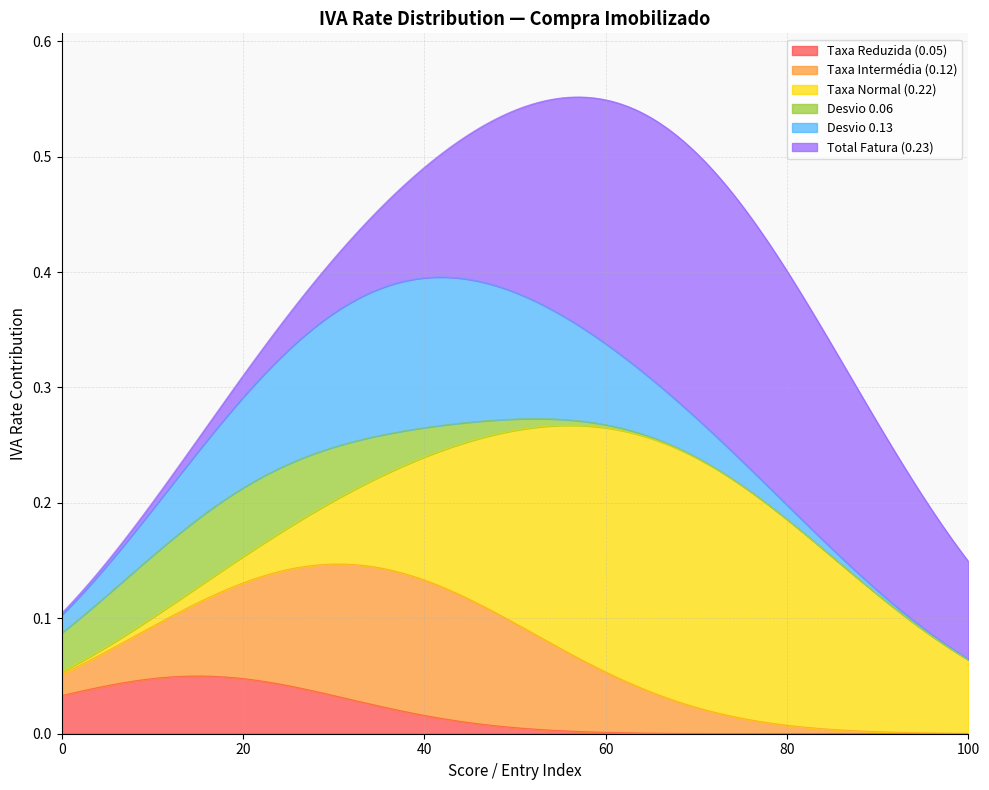

Does the chart have visible grid lines?

Yes